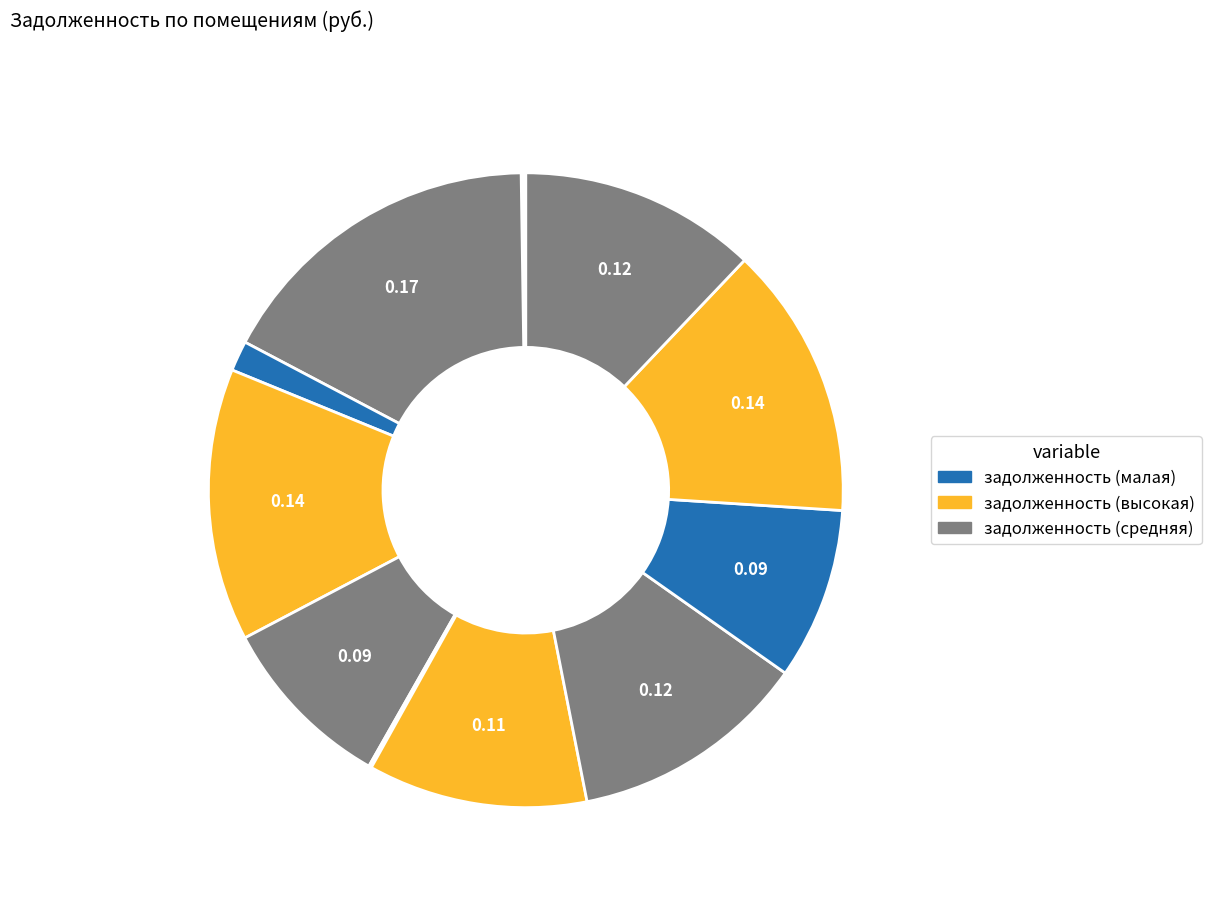

How many slices are in this pie chart?

12